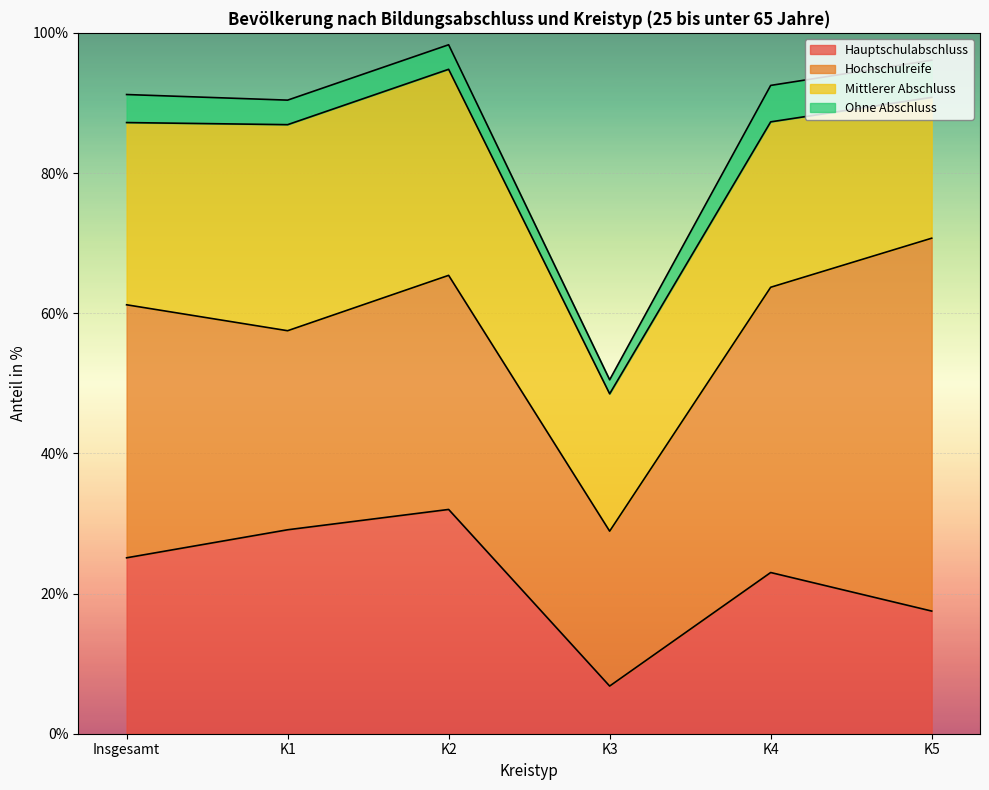

What is the difference between the second highest and minimum values in the Ohne Abschluss series?

3.2